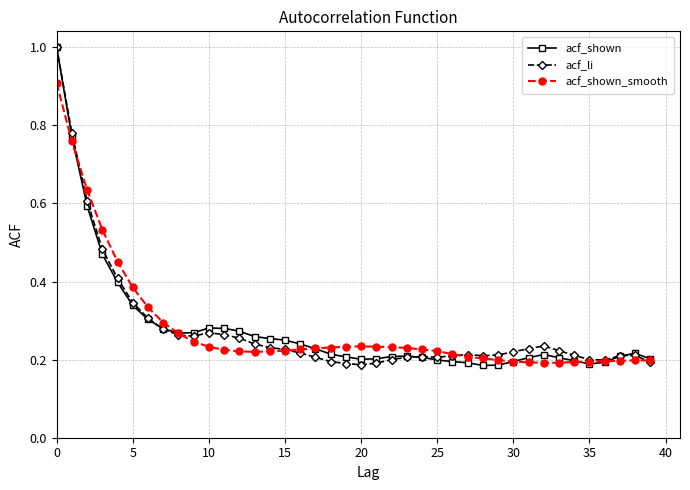

At how many categories does at least one series exceed 0?

40